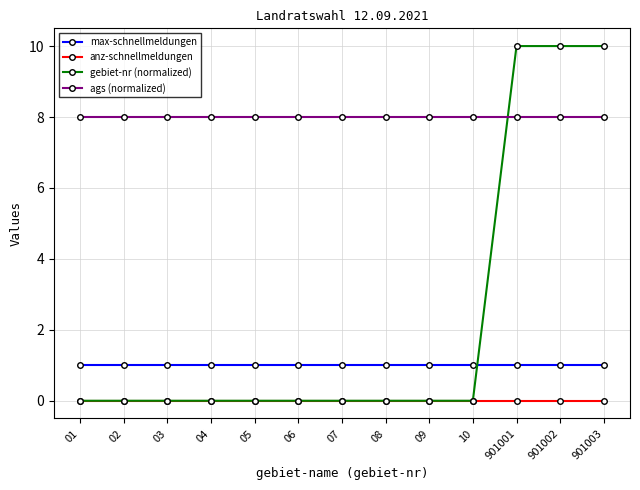

Which series has the widest spread of values?

gebiet-nr (normalized)